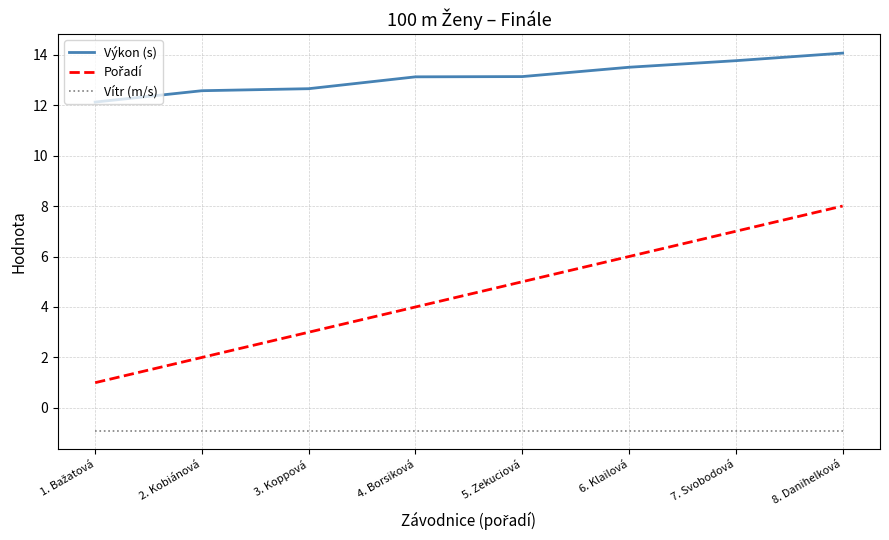

How many lines are shown in the chart?

3